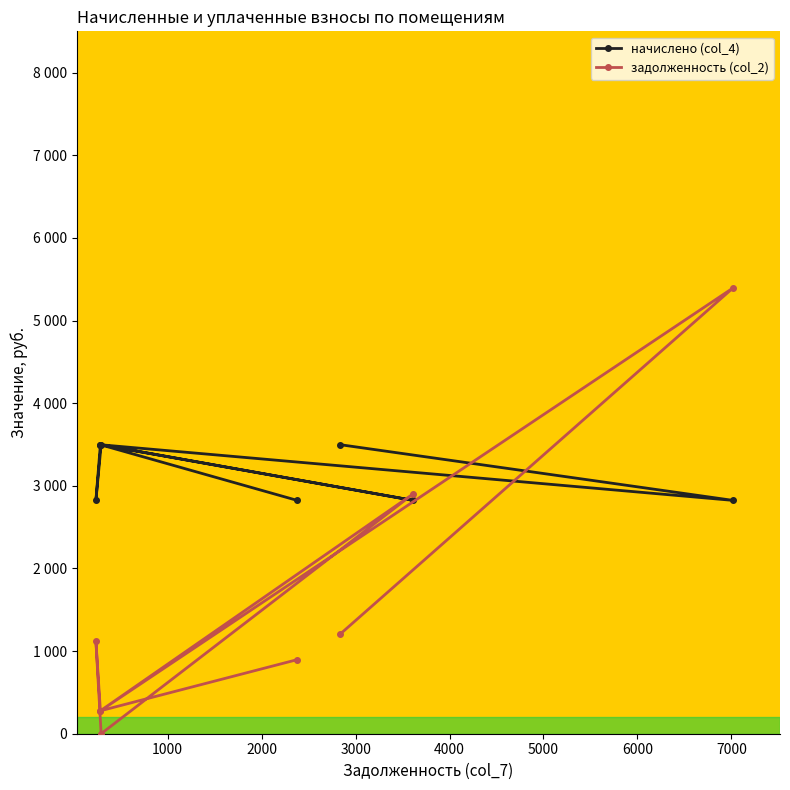

True or false: начислено (col_4) has a value of 4578.3 at 0.

False